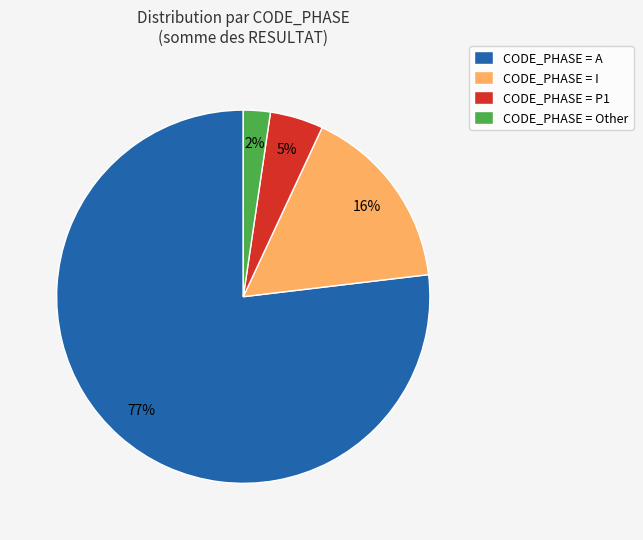

Is it true that CODE_PHASE = A is 77% of the pie?

True